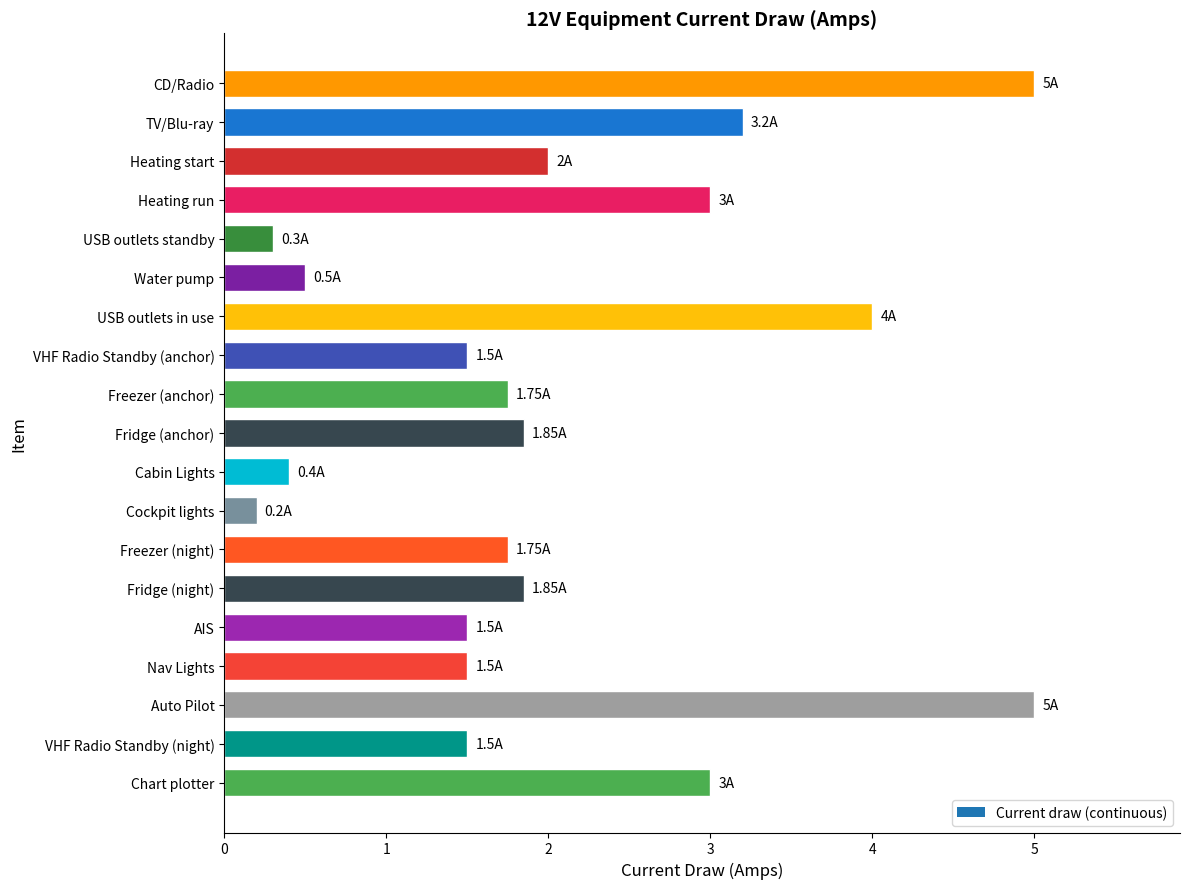

Where is the data nearest to the value 2?

Heating start